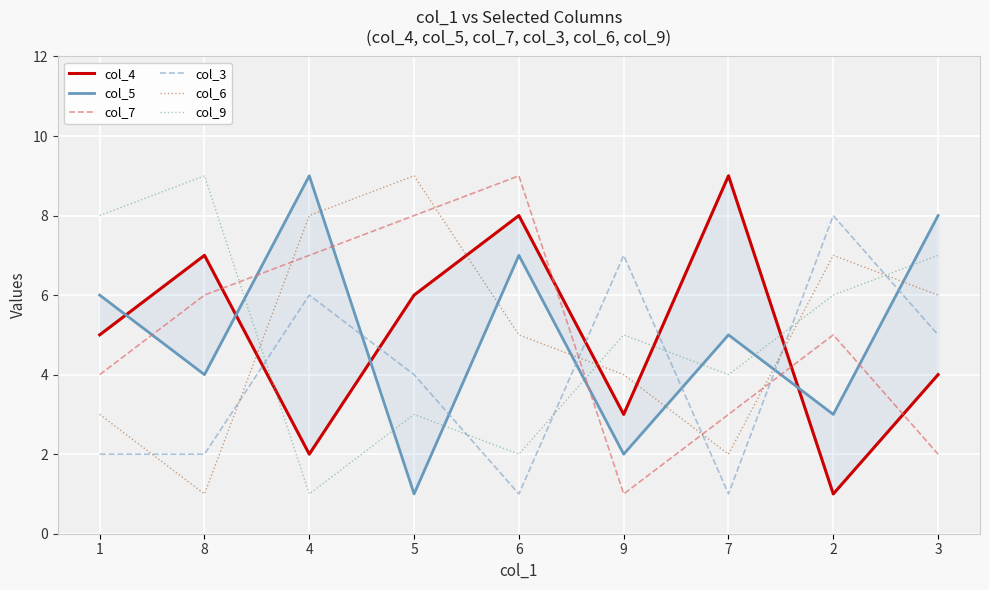

Which category has the highest value across all series?

7